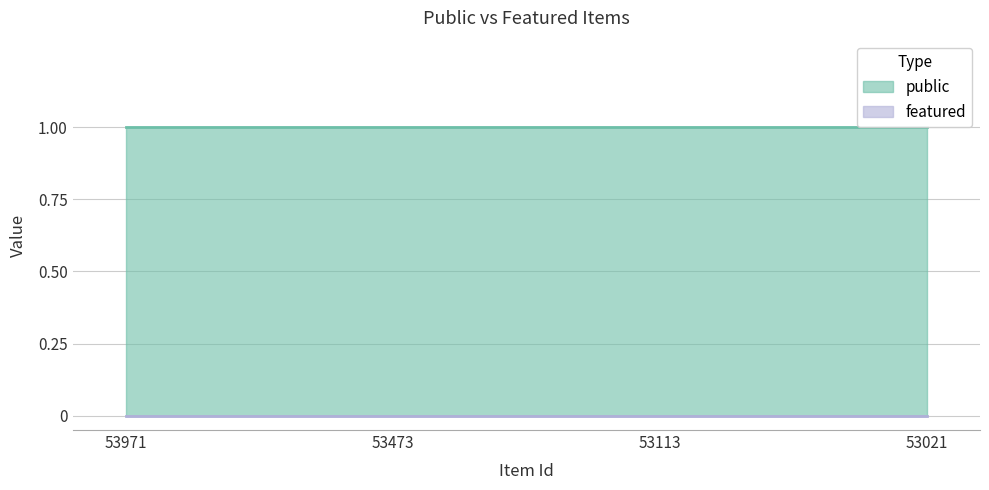

True or false: public and featured cross at least once.

False